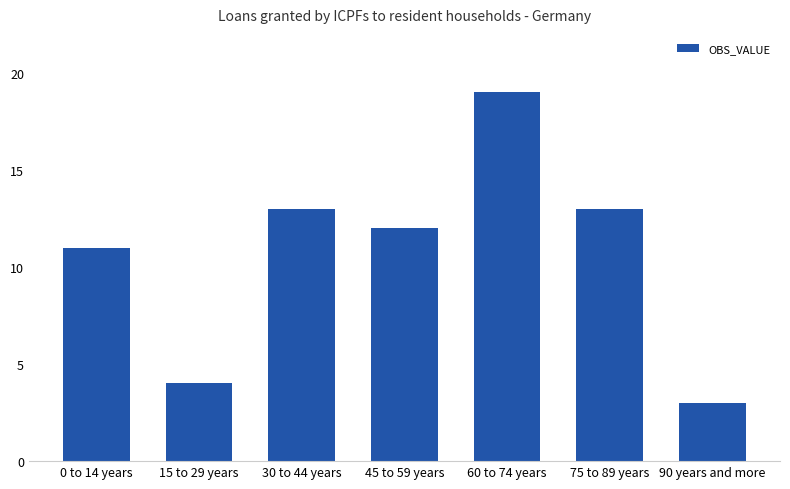

What is the maximum value shown in the chart?

19